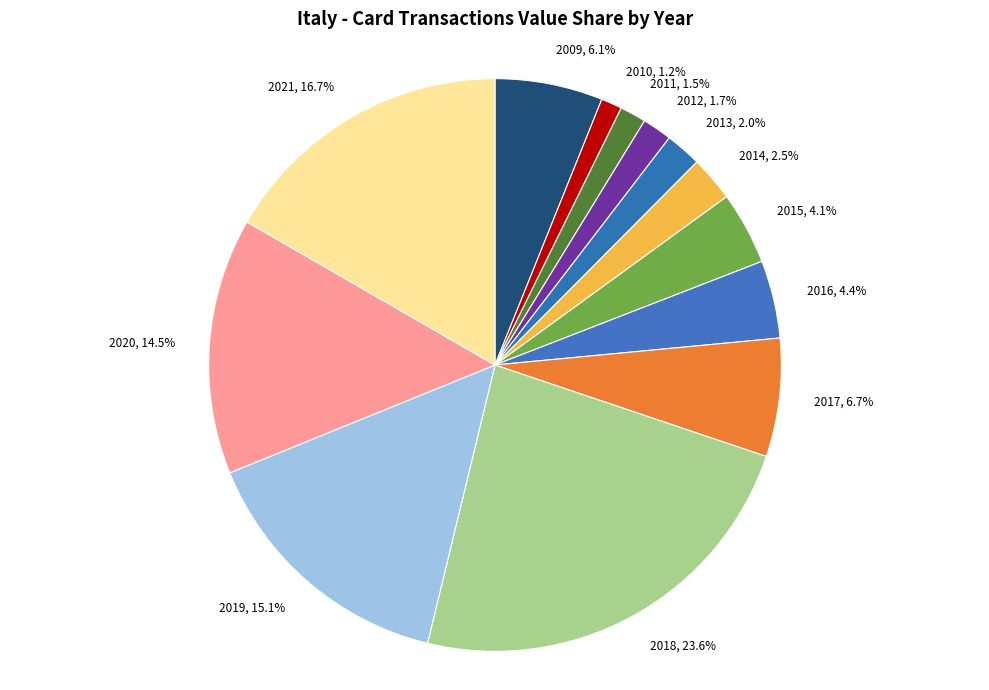

Between 2010 and 2018, which is larger?

2018